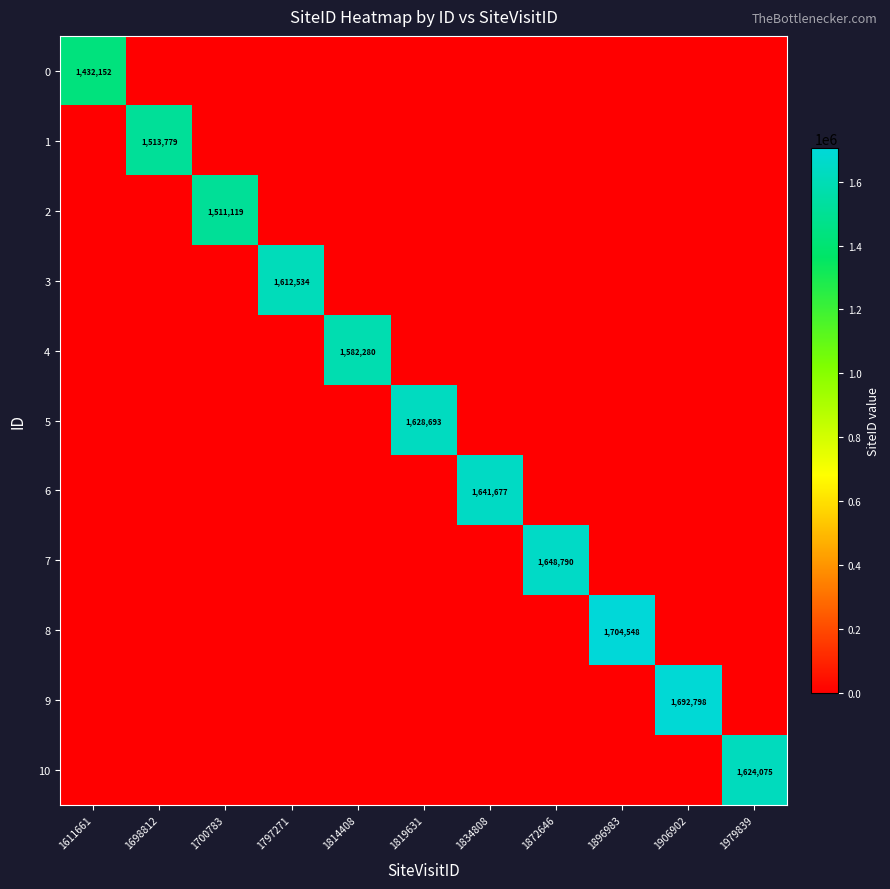

True or false: 0 has a value of 1981160 at 1611661.

False